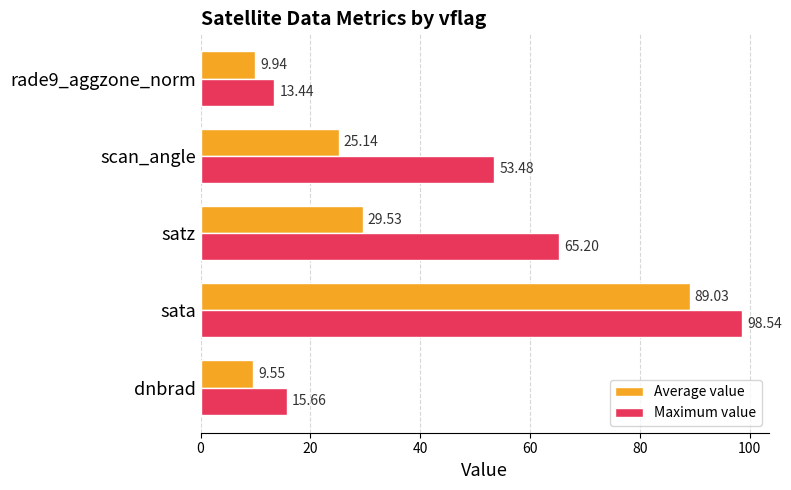

Which series has the largest total across all categories?

Maximum value